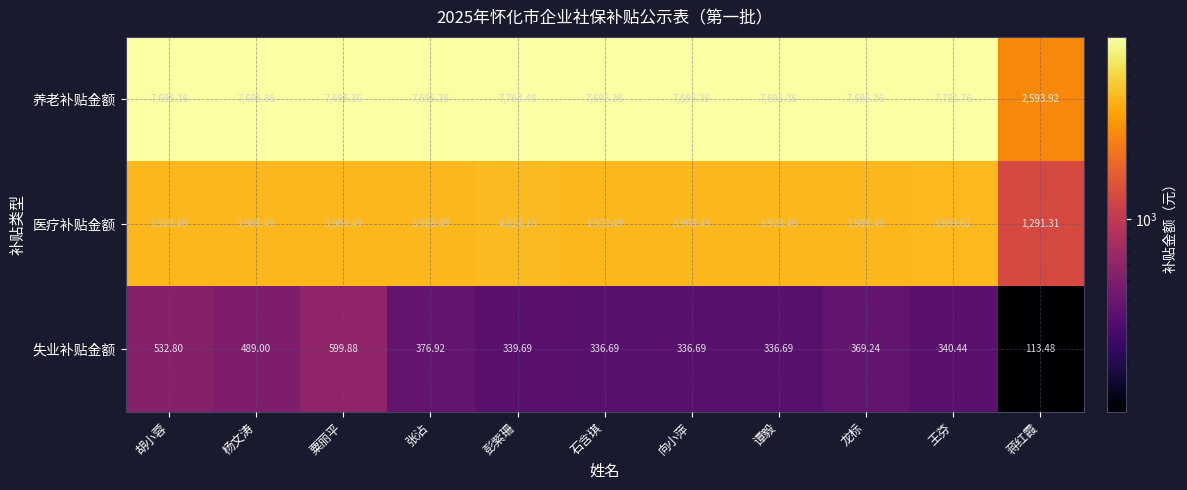

Which label corresponds to the largest value in the chart?

王芬